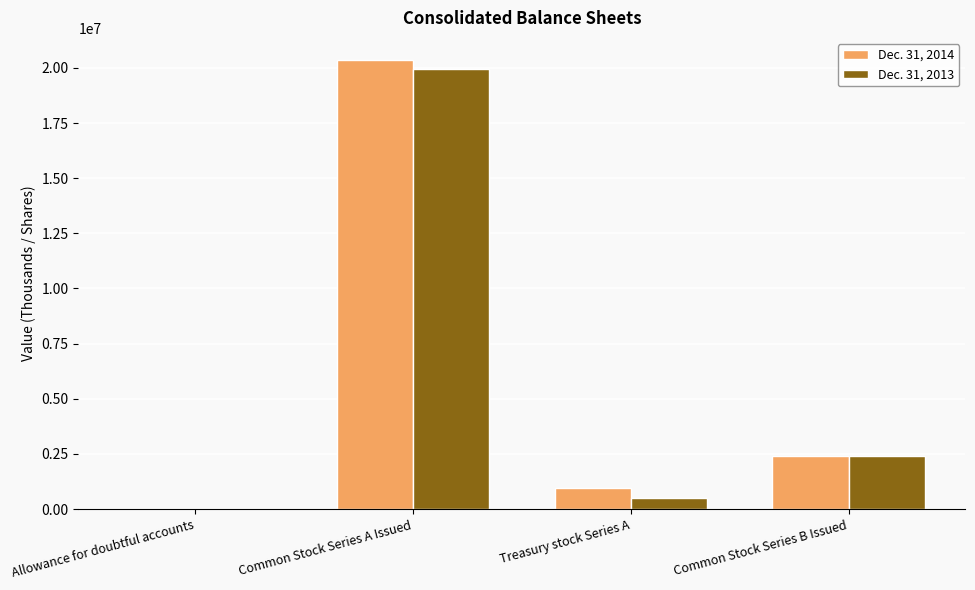

Is it true that Dec. 31, 2013 equals 495200 at Treasury stock Series A?

True